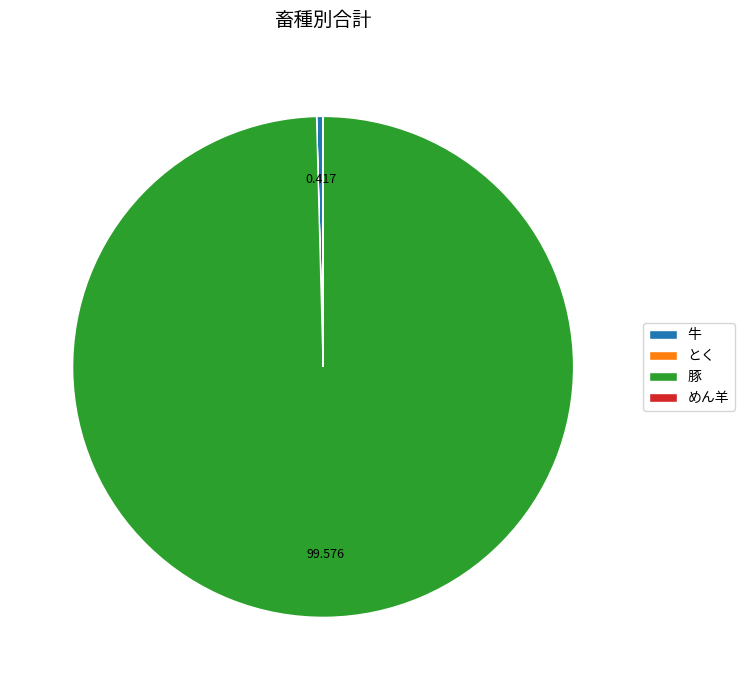

Which slice is the largest?

豚